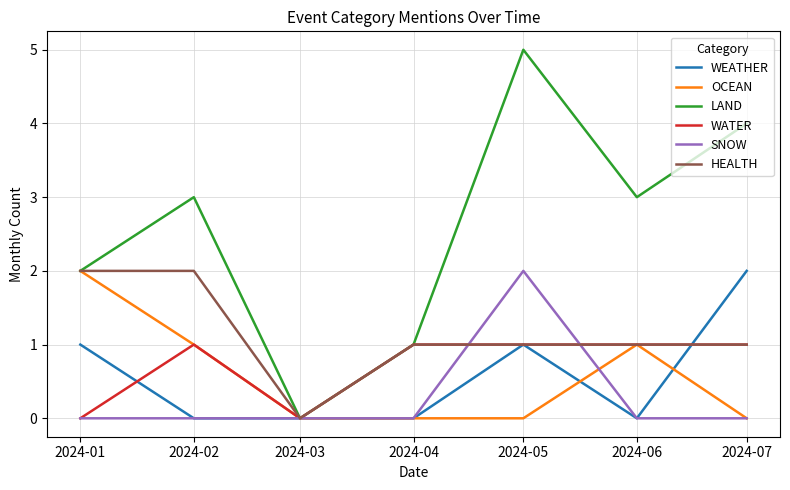

Which label corresponds to the largest value in the chart?

2024-05